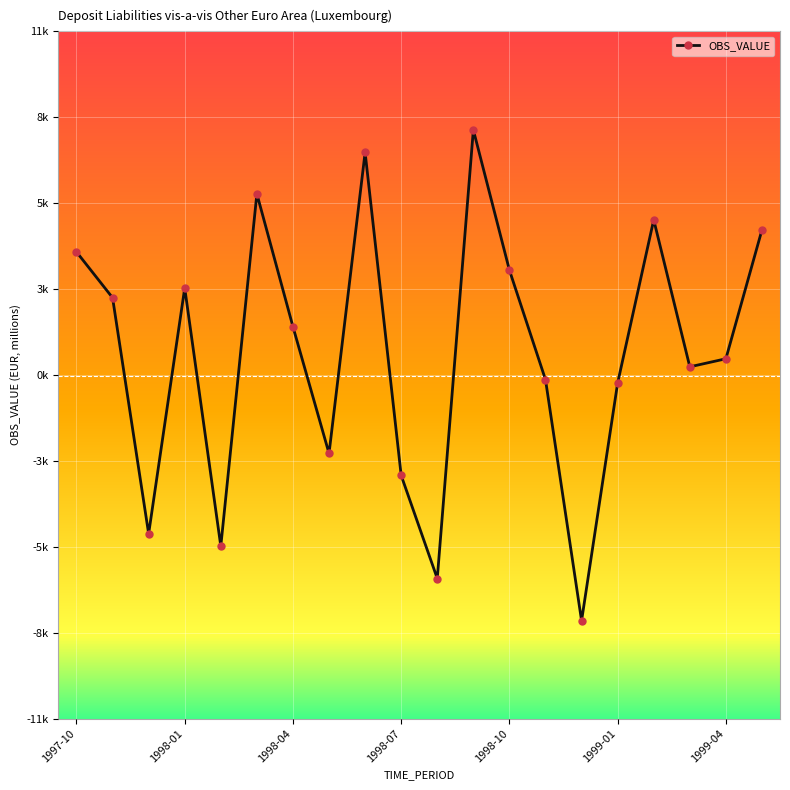

How many values are below 1569?

10